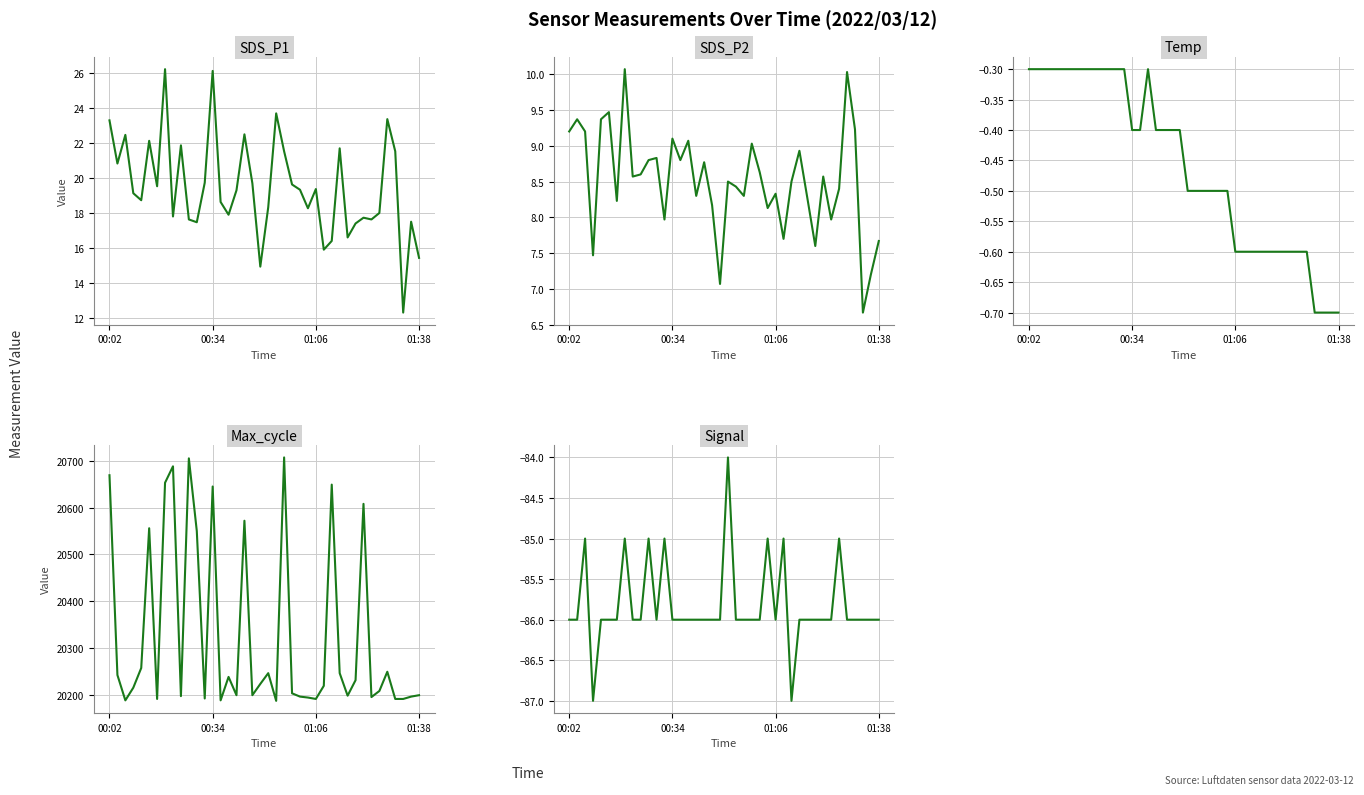

What is the approximate value of Max_cycle at 32?

20608.0